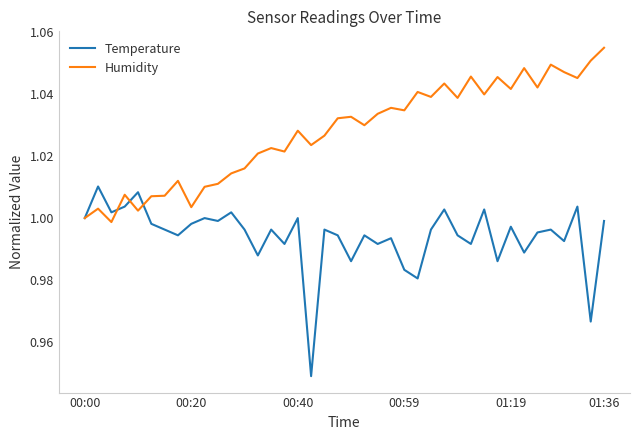

Rank the series by their maximum value, from highest to lowest.

Humidity, Temperature